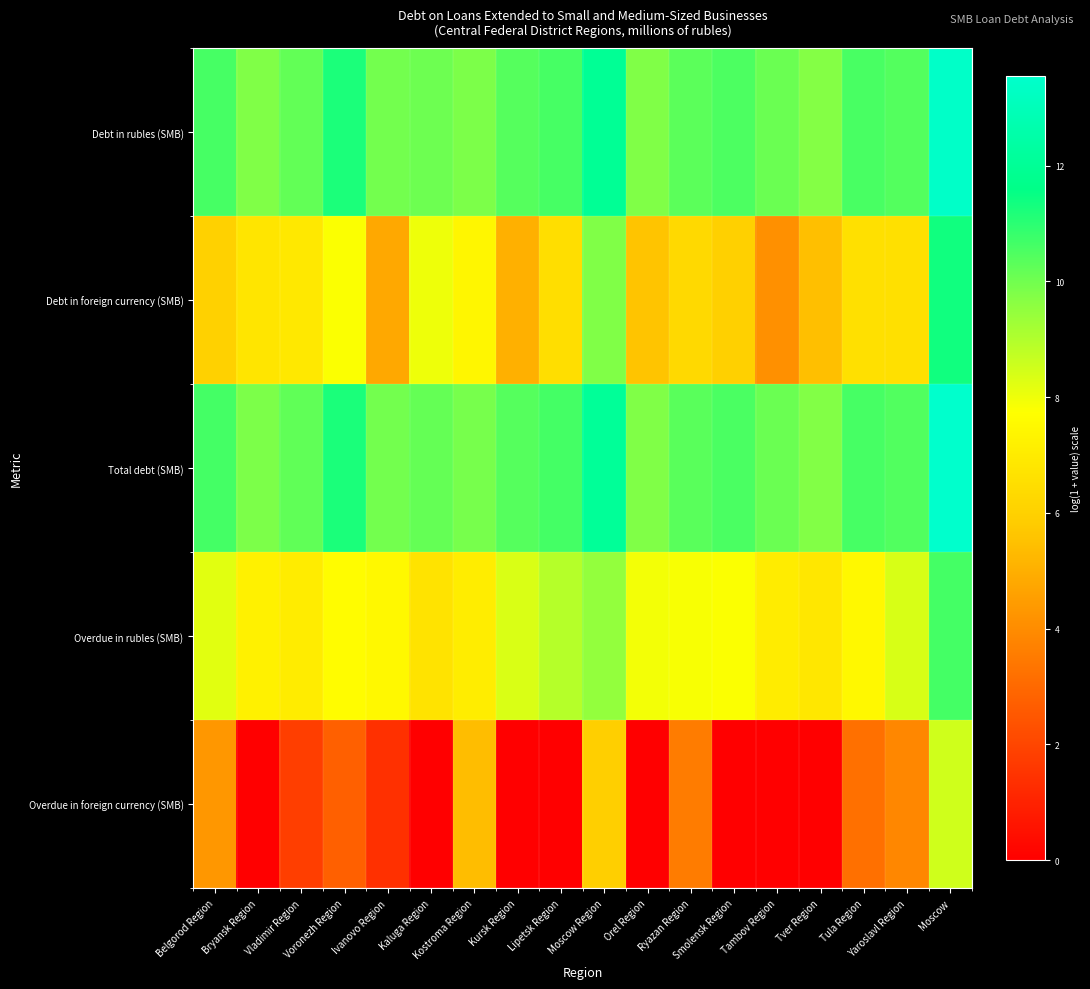

At how many categories does at least one series exceed 7?

18